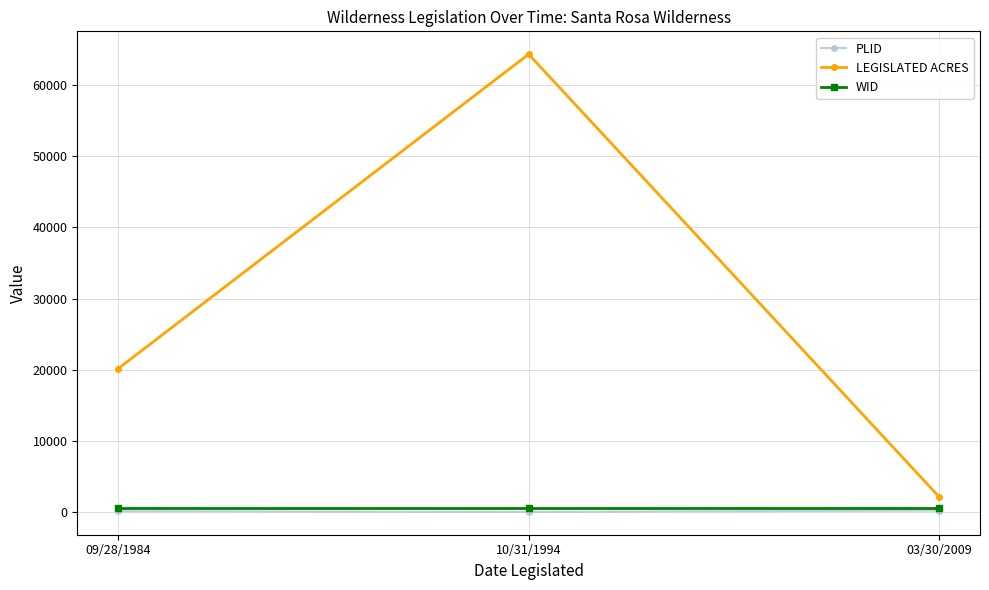

What is the label of the 3rd point from the left?

03/30/2009